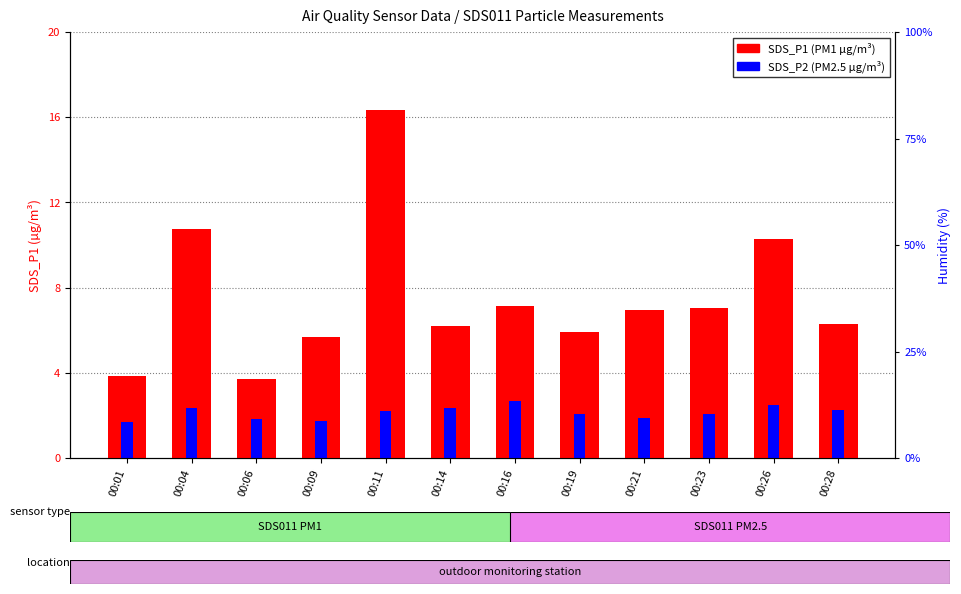

Rank the series at 00:21 from highest to lowest value.

SDS_P1 (PM1), SDS_P2 (PM2.5)